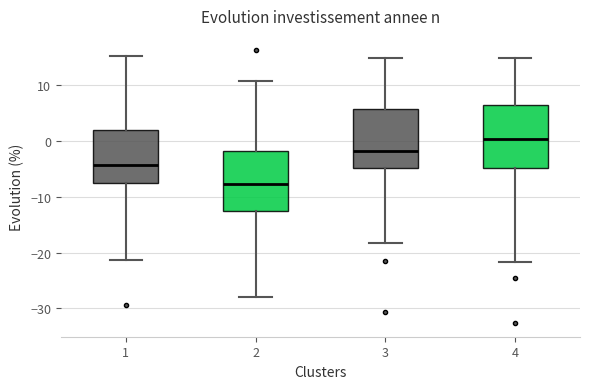

Reading left to right, read every box against the y-axis: the position of its median line, the range the box covers, and the ends of its whiskers. The values are not printed on the chart, so give them approximately, as read against the axis.

1: median -4, box -7 to 2, whiskers -21 to 15
2: median -8, box -13 to -2, whiskers -28 to 11
3: median -2, box -5 to 6, whiskers -18 to 15
4: median 0, box -5 to 7, whiskers -22 to 15